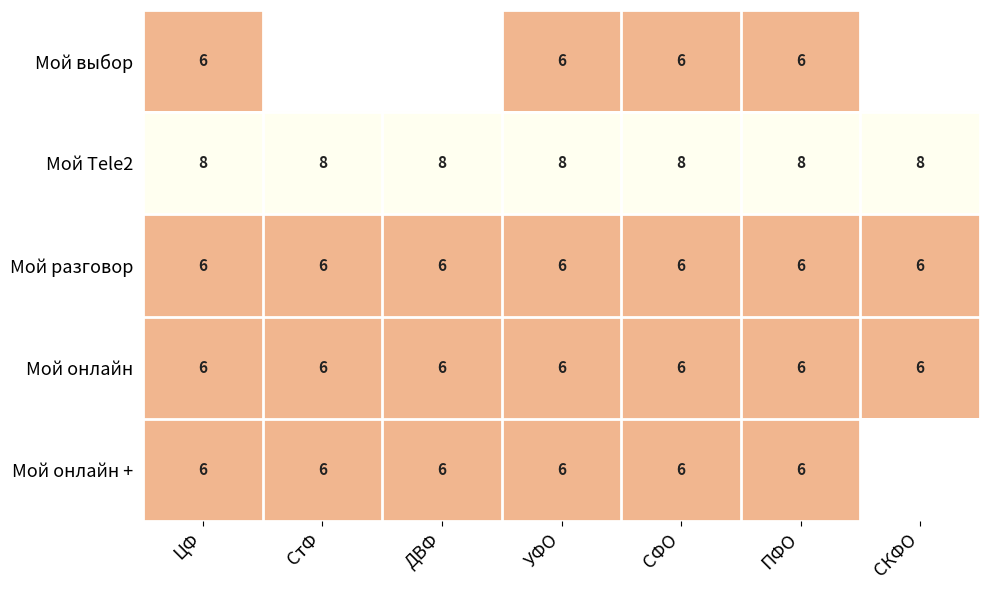

What is the total value across all series at ПФО?

32